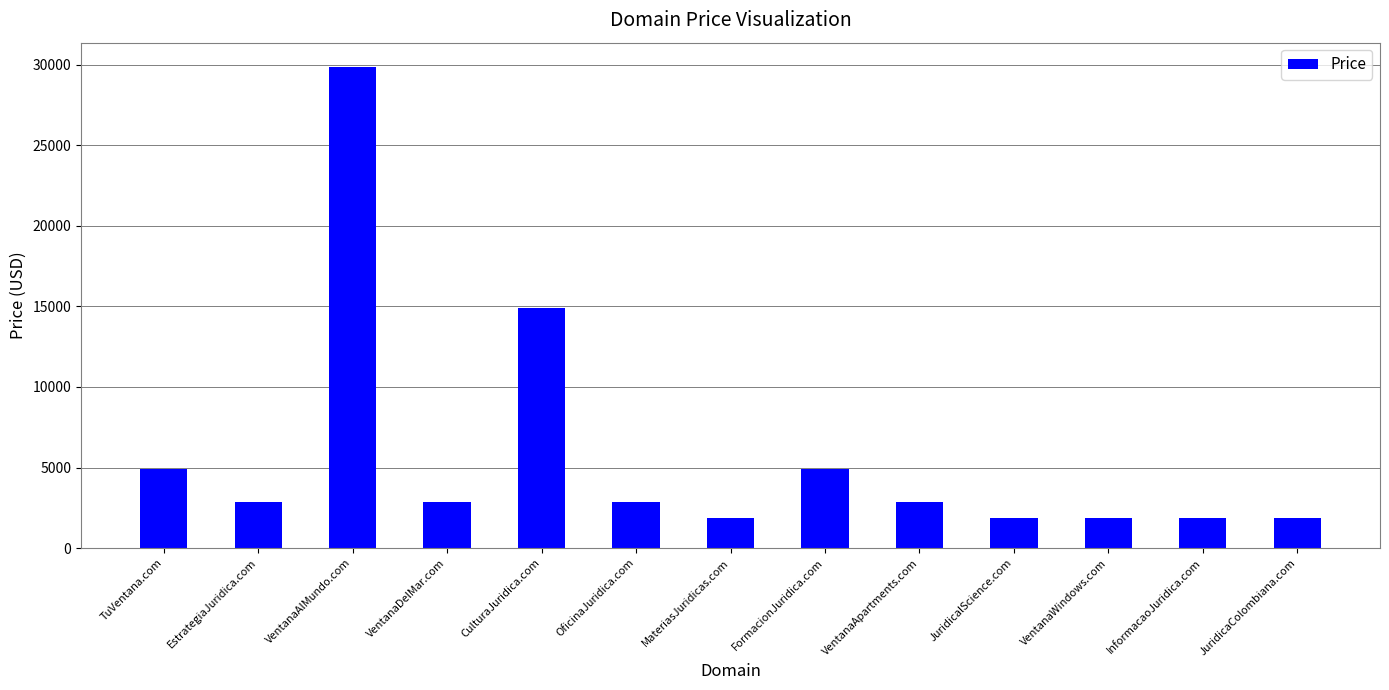

Reading left to right, transcribe all the data shown in this chart.

4888	2888	29888	2888	14888	2888	1888	4888	2888	1888	1888	1888	1888